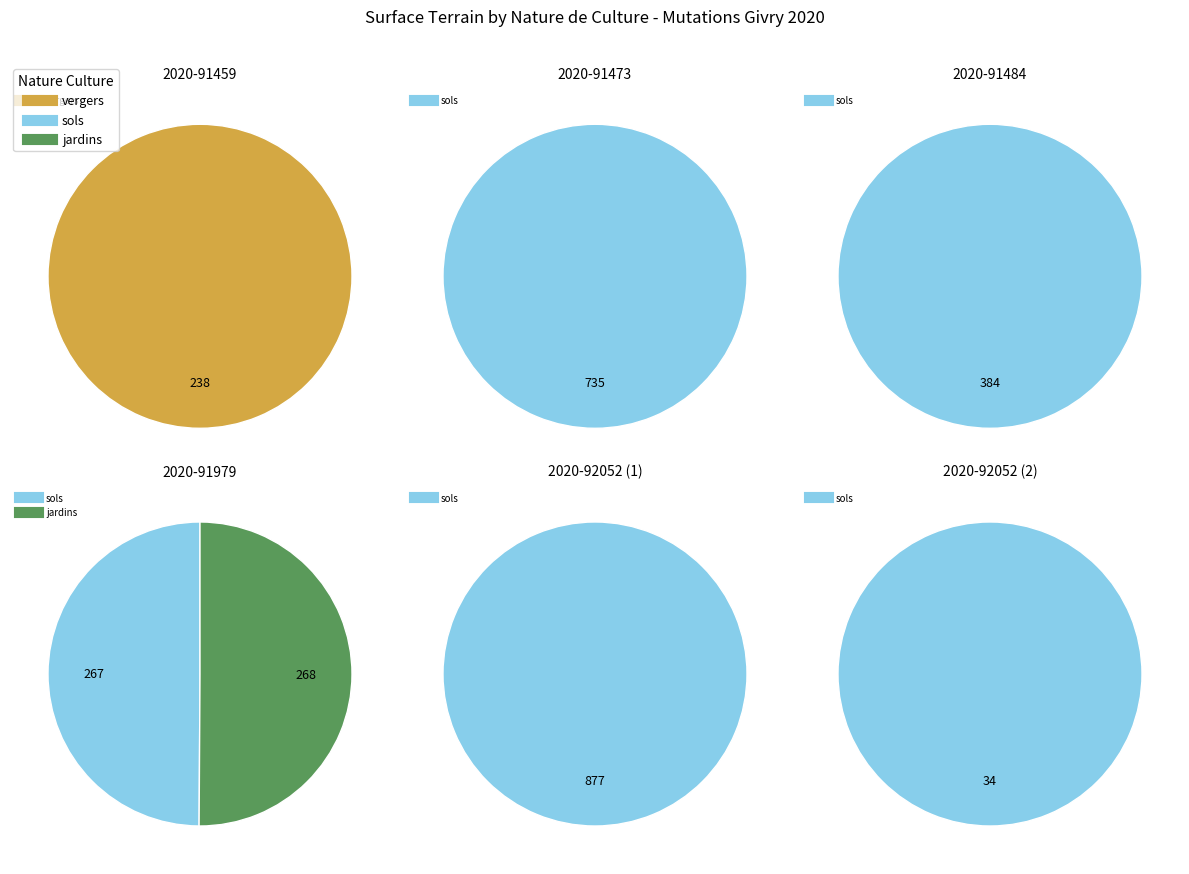

Do 2020-91459 and 2020-91979 (2) together represent more than half of the pie?

No